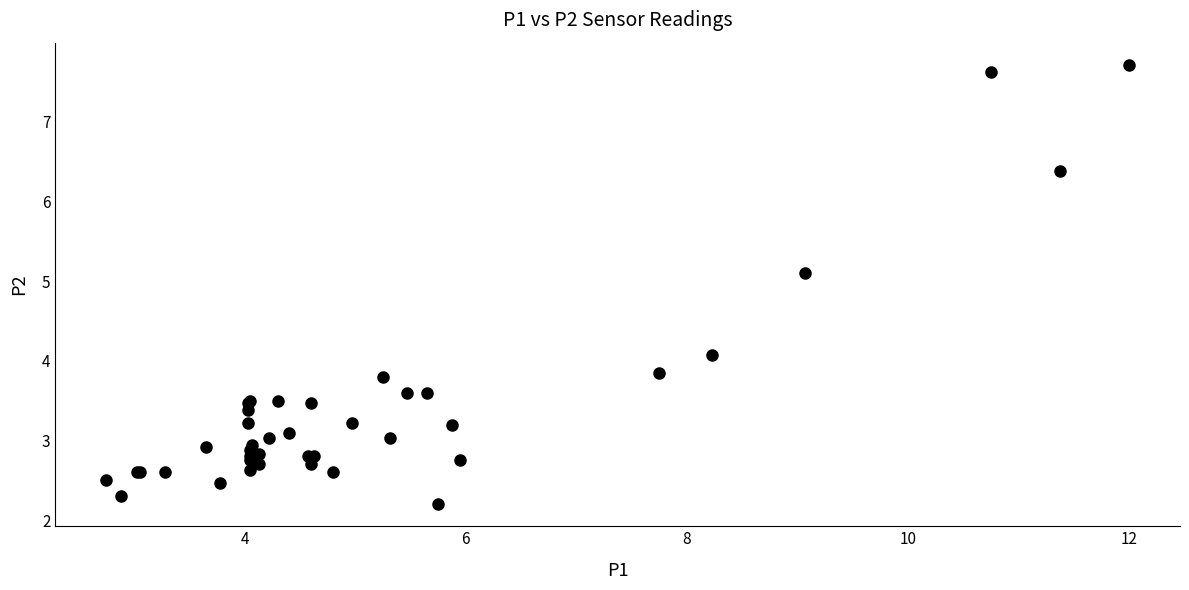

What Y value in the scatter plot is closest to 4?

4.1